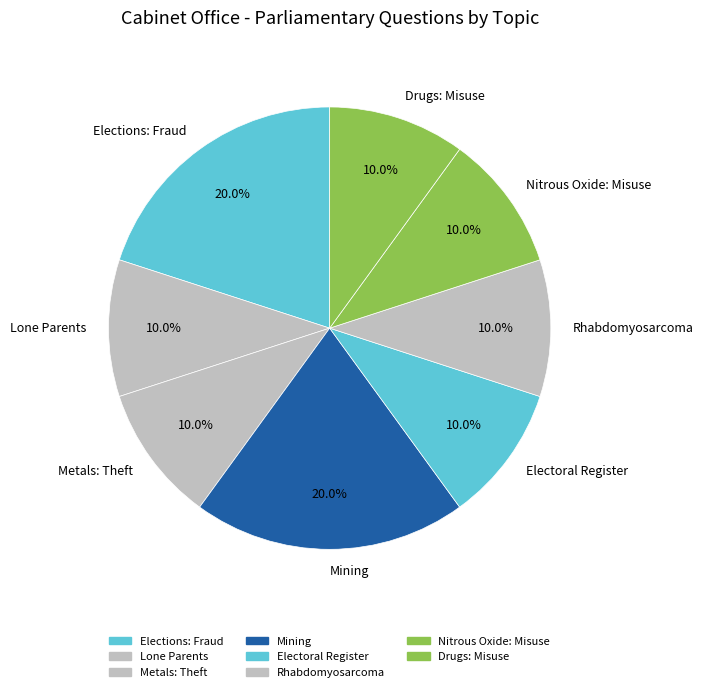

Is Lone Parents the majority of the pie?

No